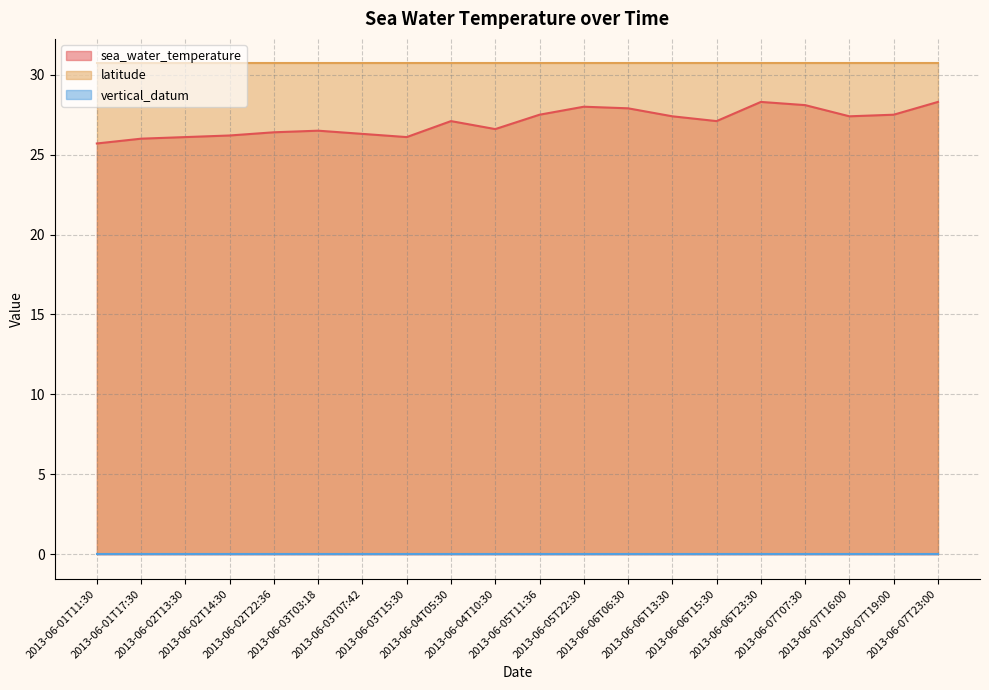

True or false: vertical_datum and sea_water_temperature cross at least once.

False